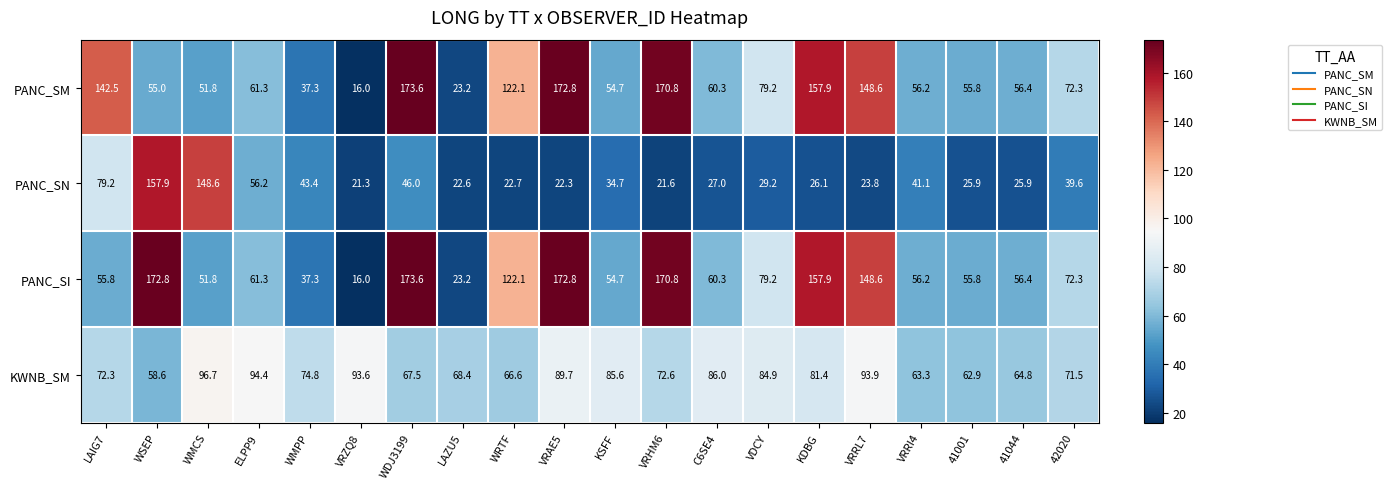

What is the difference between the highest and lowest values at 41044?

38.9